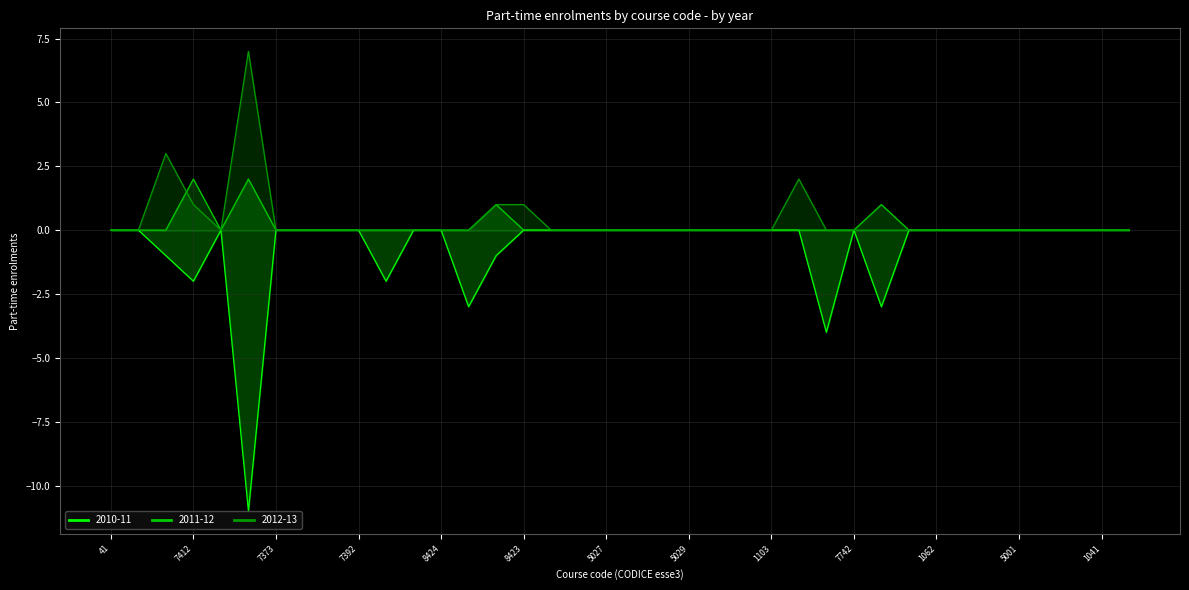

Which category has the highest value across all series?

7314